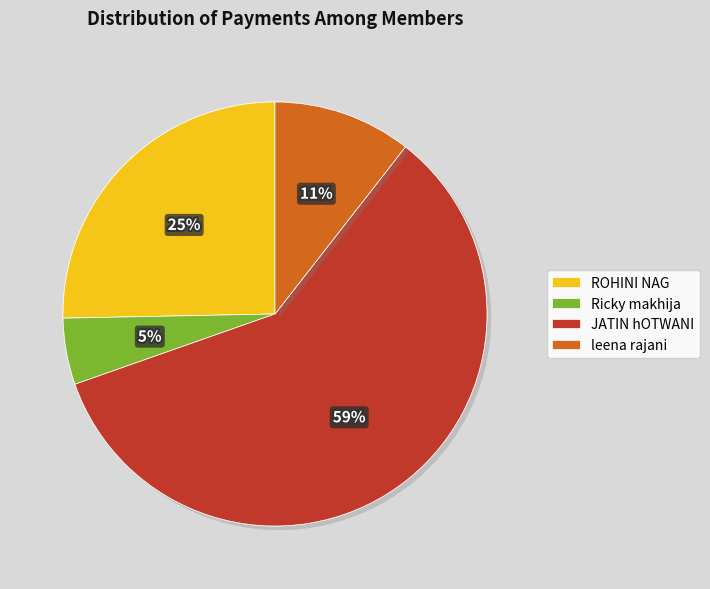

Which slice is the largest?

JATIN hOTWANI